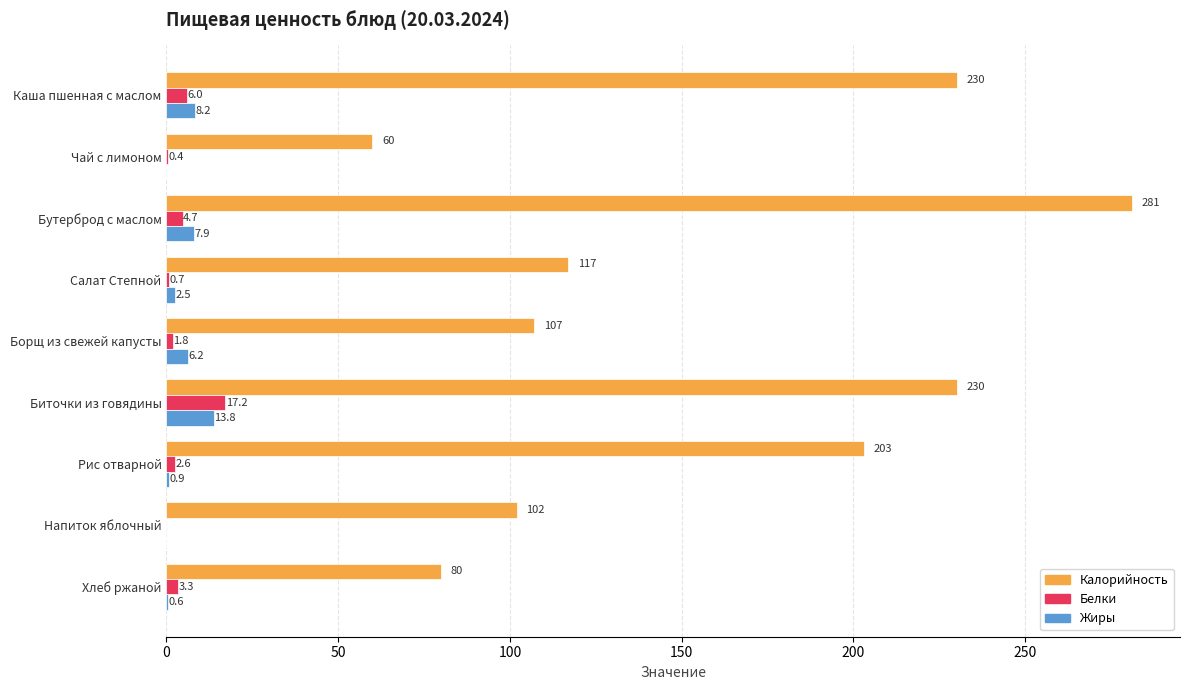

At which label does Калорийность reach its peak?

Бутерброд с маслом